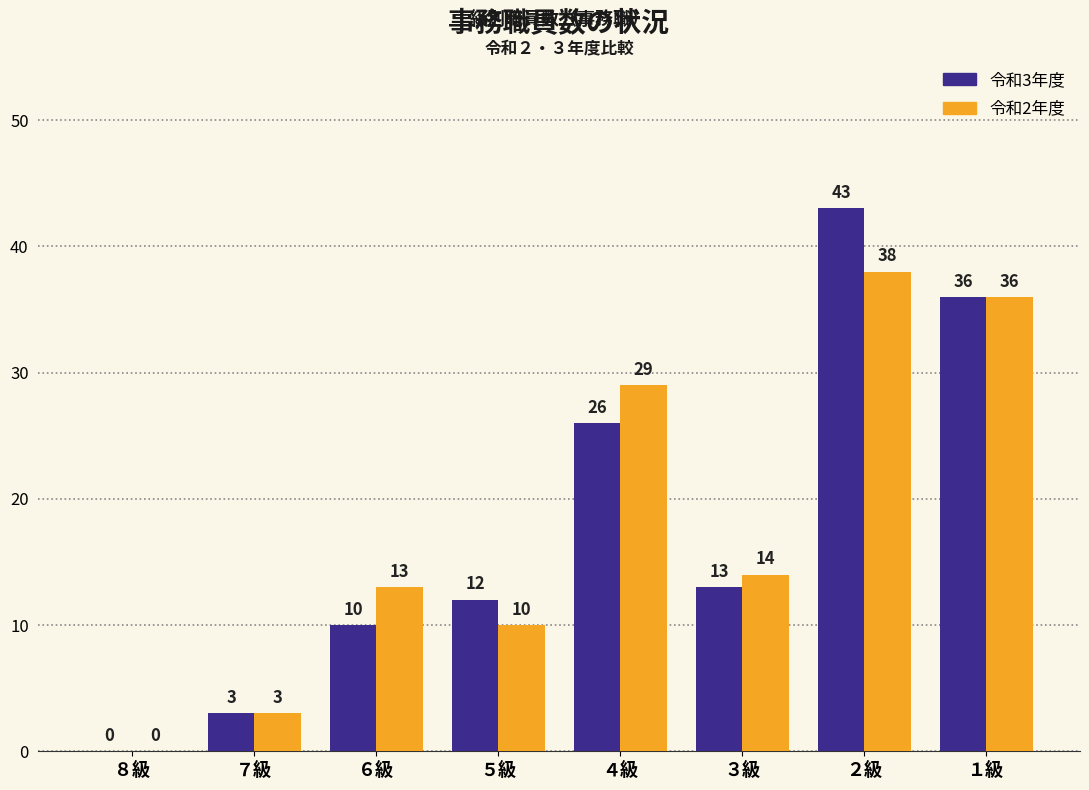

How many groups of bars are there?

8